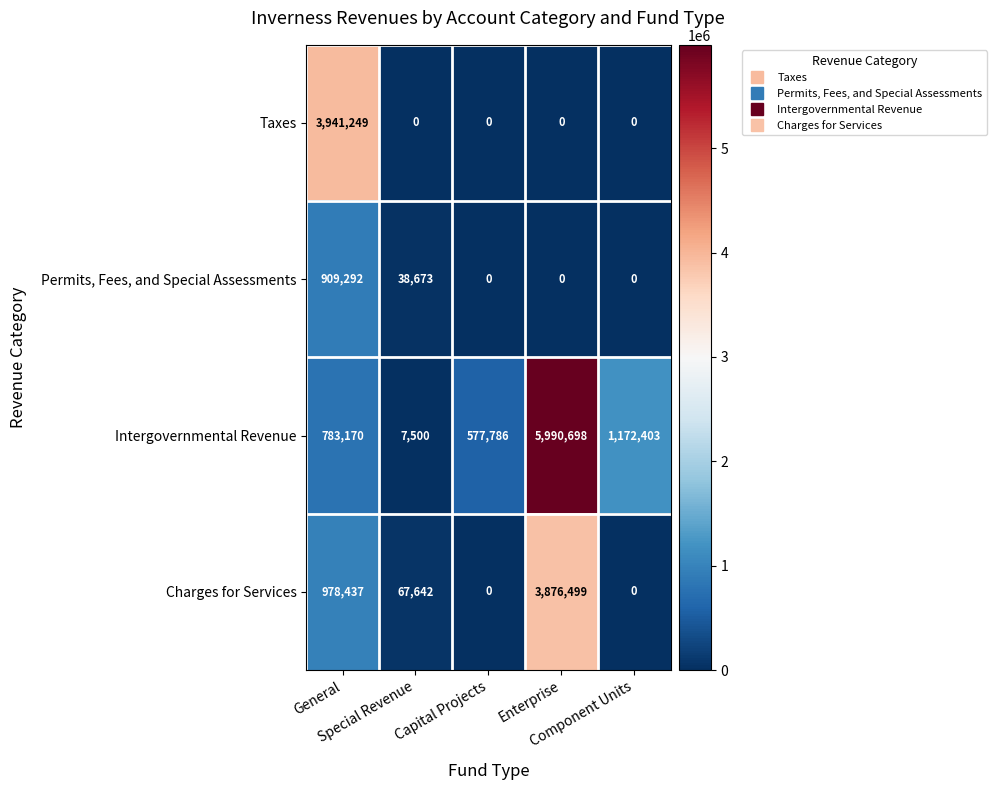

Rank the series by their maximum value, from lowest to highest.

Permits, Fees, and Special Assessments, Charges for Services, Taxes, Intergovernmental Revenue